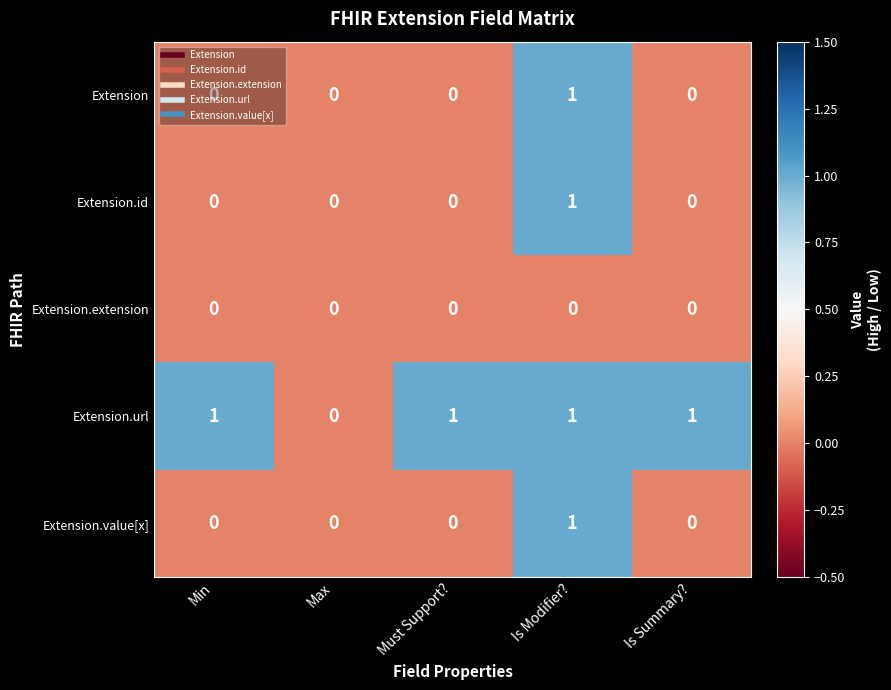

At which category is the sum across all series the highest?

Is Modifier?